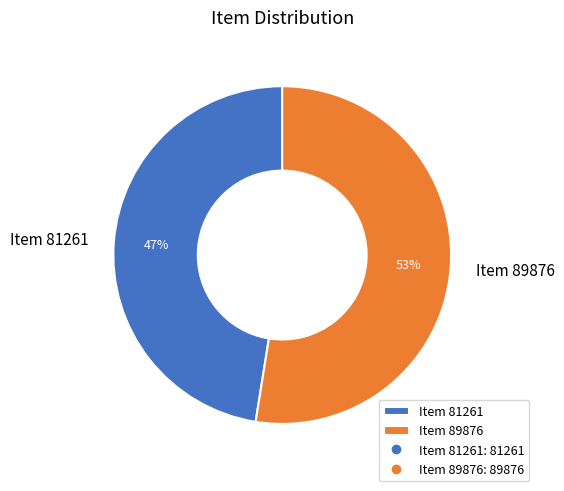

What percentage is the Item 81261 slice, to the nearest percent?

47%